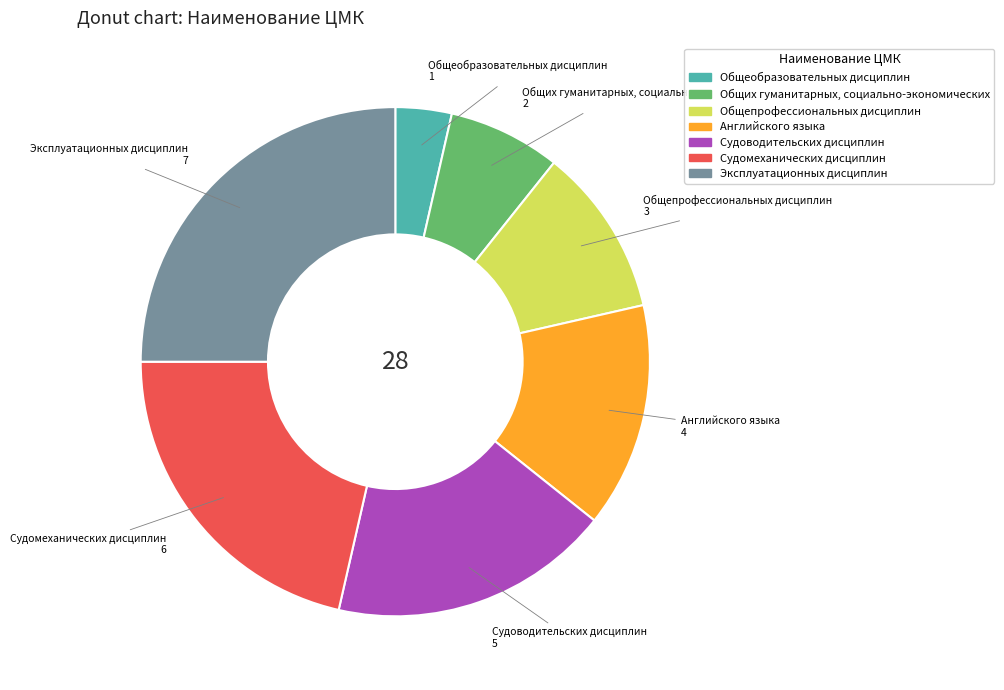

The Общих гуманитарных, социально-экономических slice represents 15% of the pie. True or false?

False